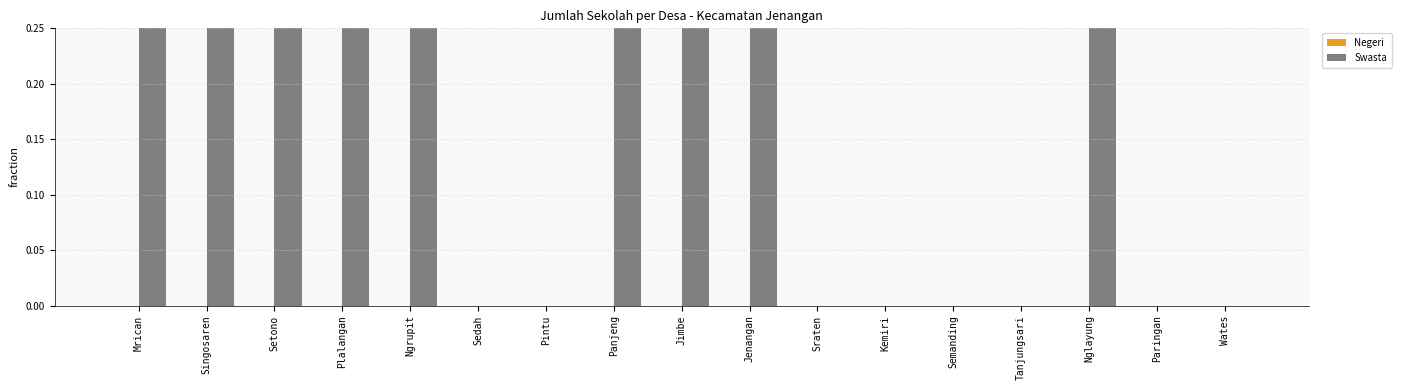

What is the label of the 3rd bar from the left?

Setono